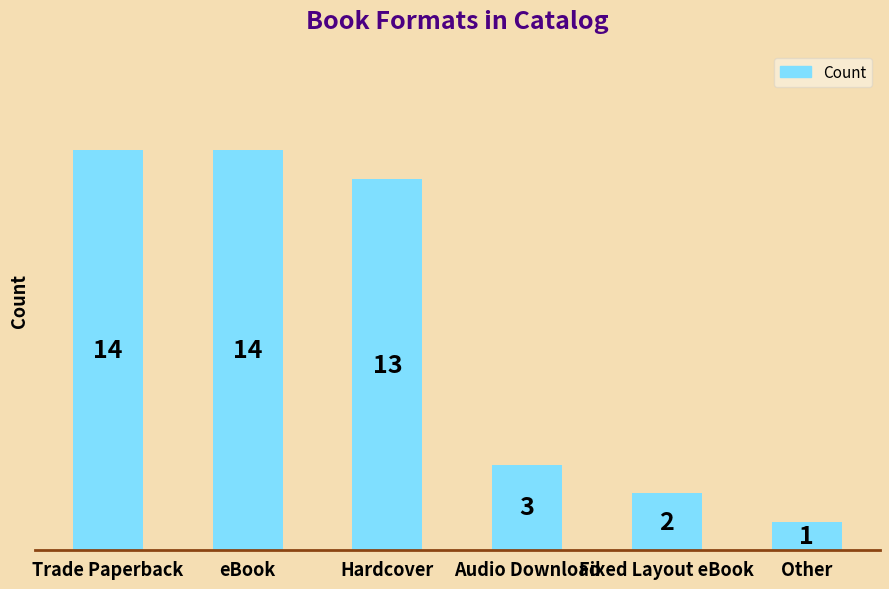

Where is the data nearest to the value 7?

Audio Download